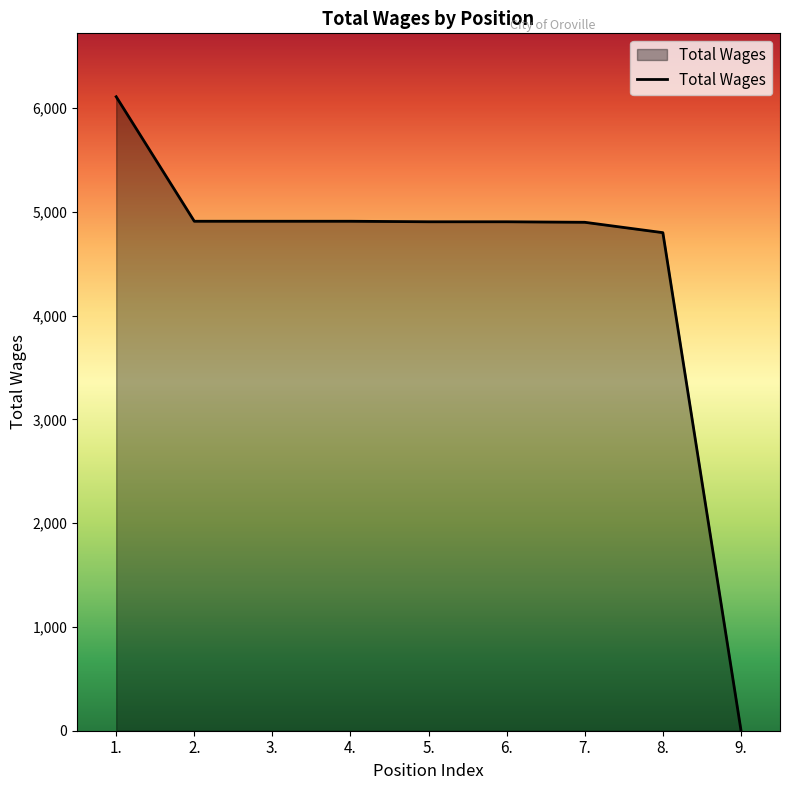

True or false: the data shows 8665 at 7..

False